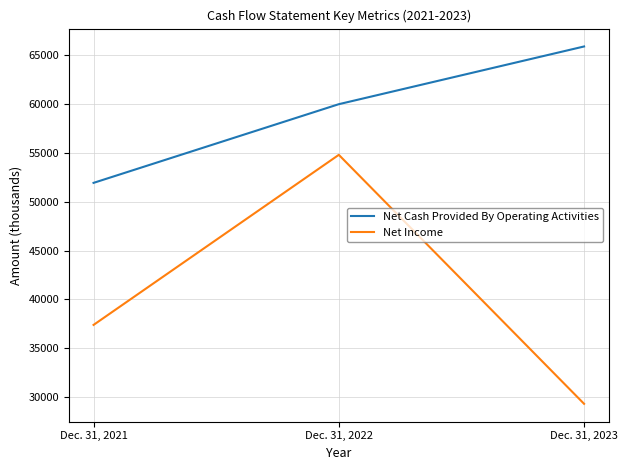

What is the sum of all Net Cash Provided By Operating Activities values?

177827